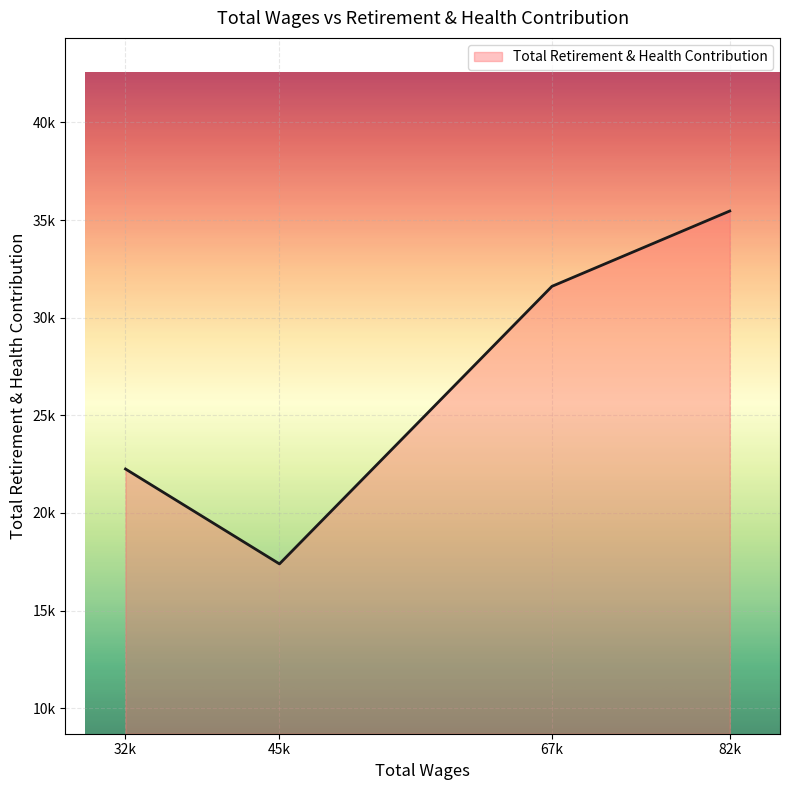

Reading left to right, transcribe all the data shown in this chart.

82074.0=35464	67553.0=31608	45297.0=17393	32722.0=22253